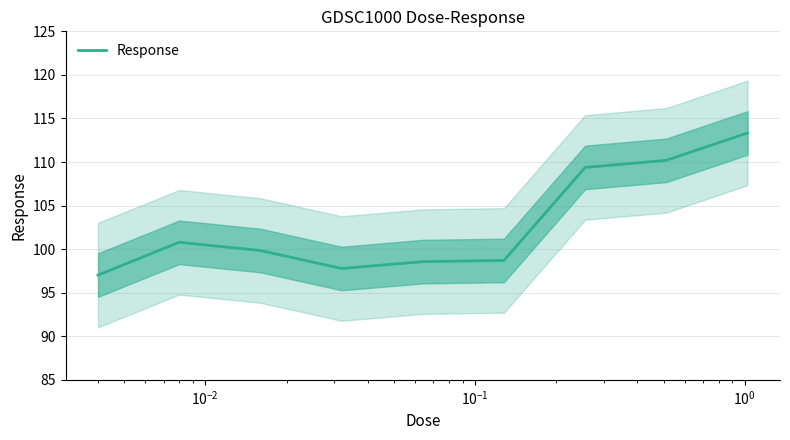

What is the smallest value displayed?

97.0